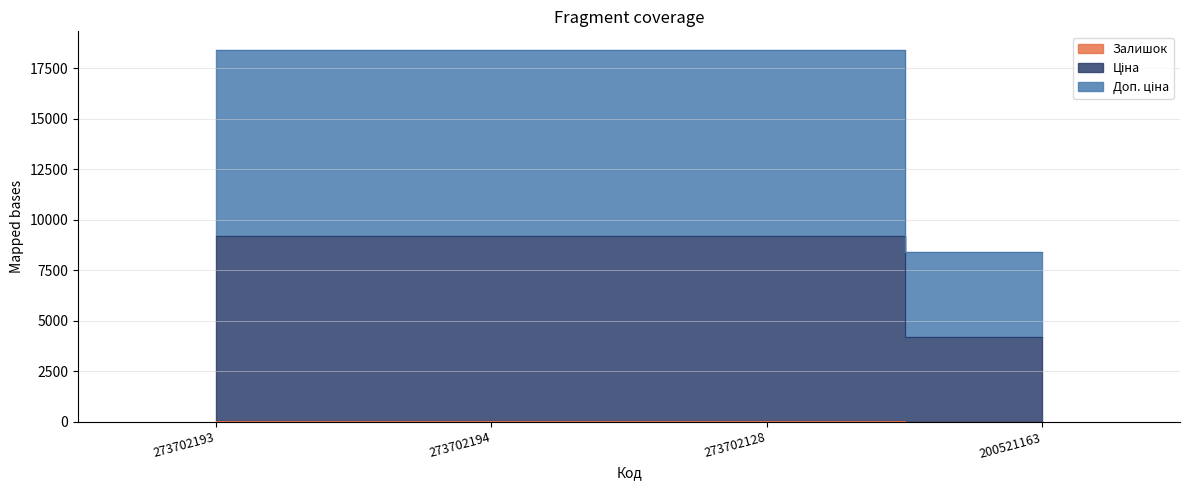

What is the total value across all series at 273702128?

27659.6